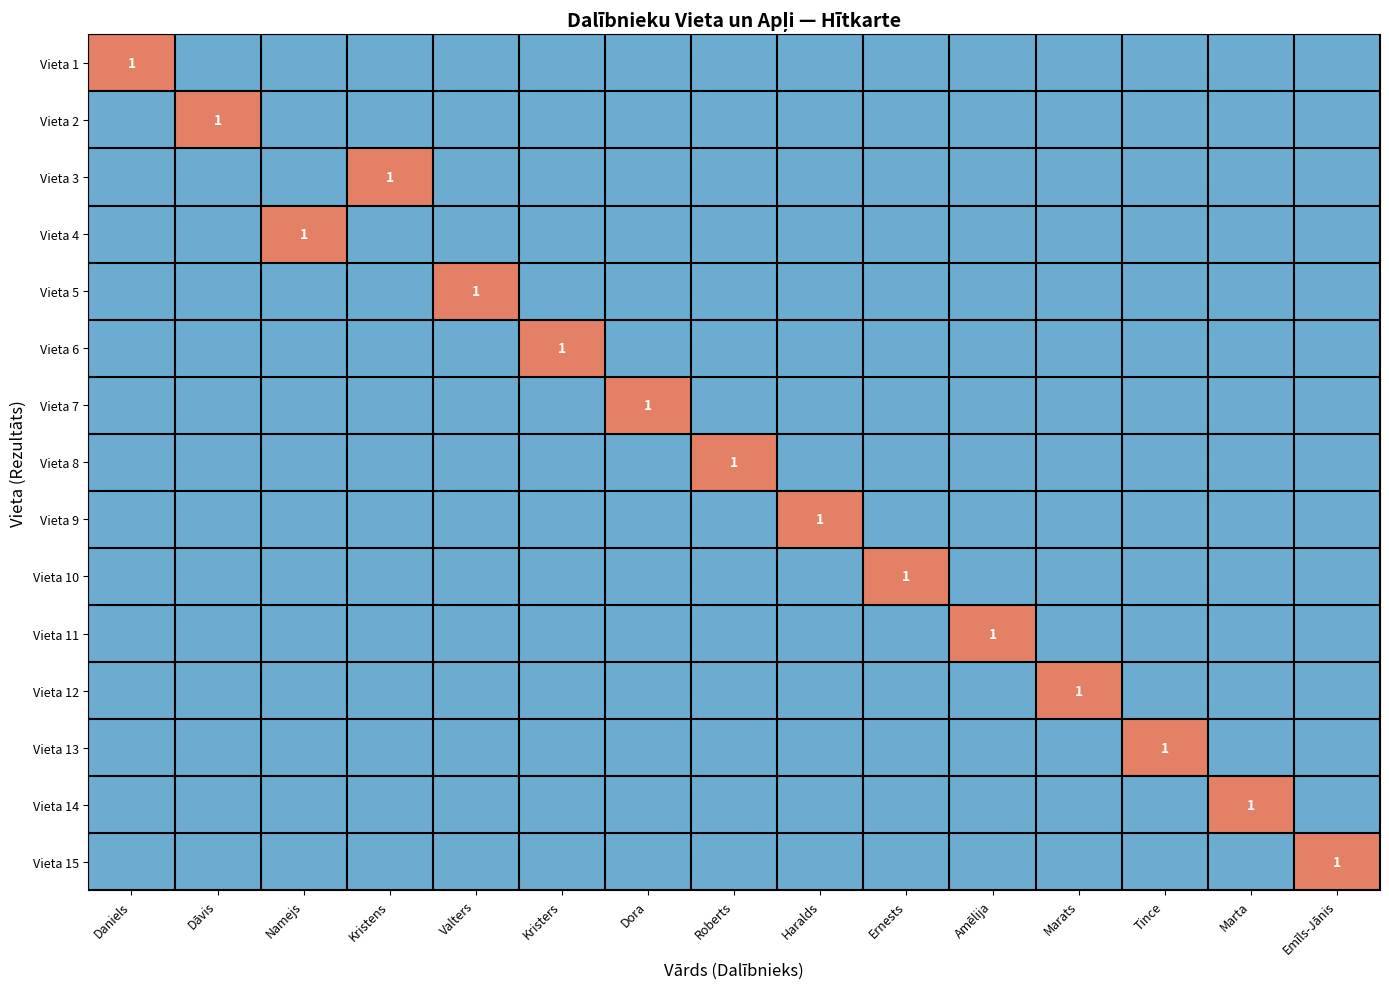

The Vieta 8 series shows 0 at Emīls-Jānis. True or false?

True